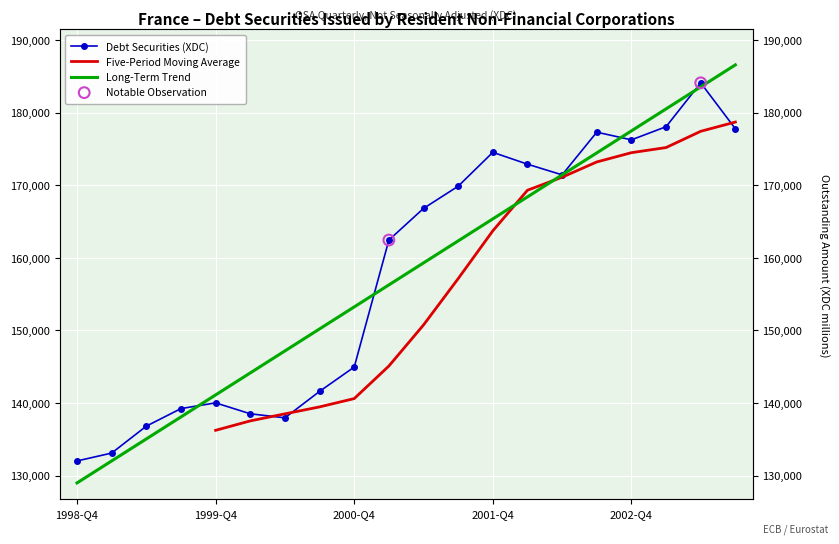

Between 2003-Q3 and 2000-Q2, which is larger?

2003-Q3